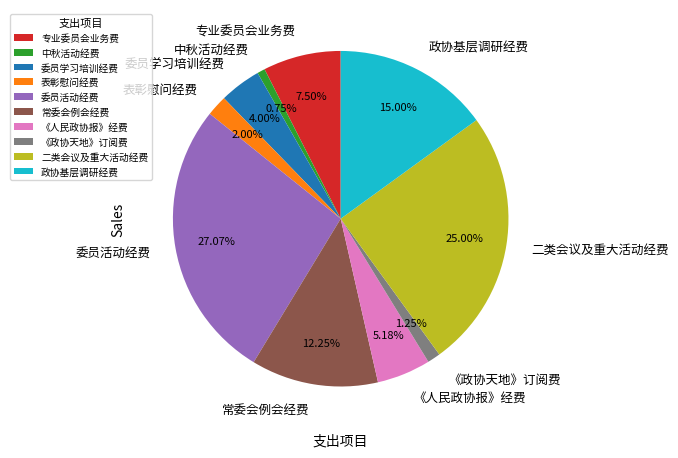

Is it true that 常委会例会经费 is 20% of the pie?

False